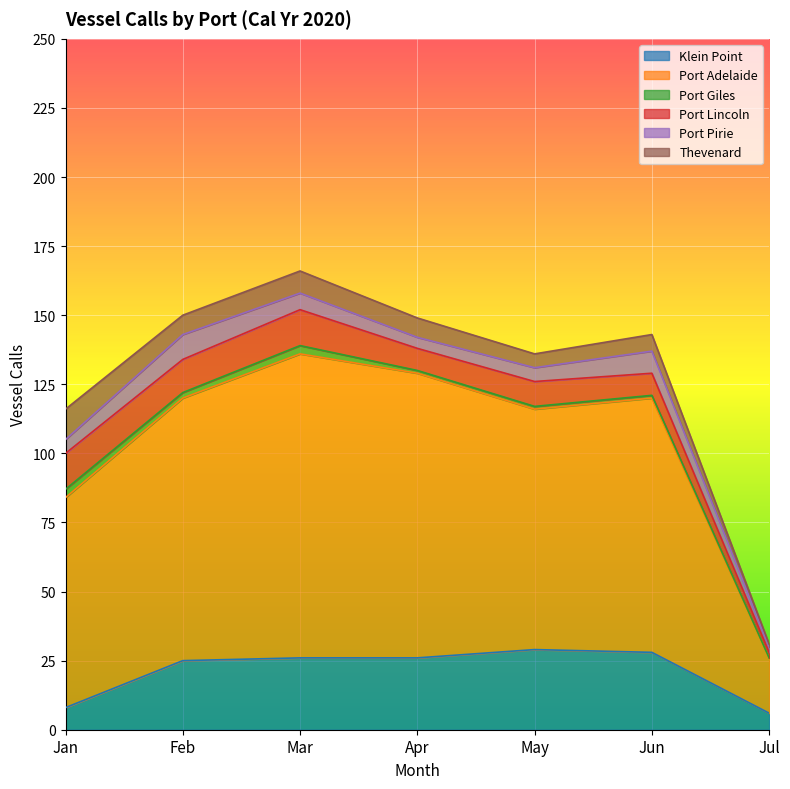

What is the value of the Port Pirie point at the 3rd from the left?

6